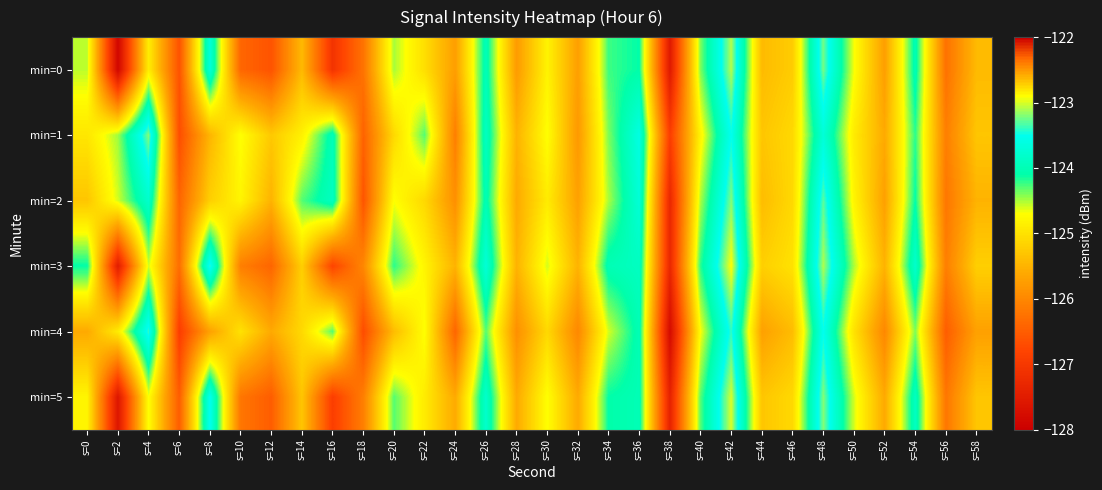

What is the difference between the highest and lowest values at s=6?

0.6